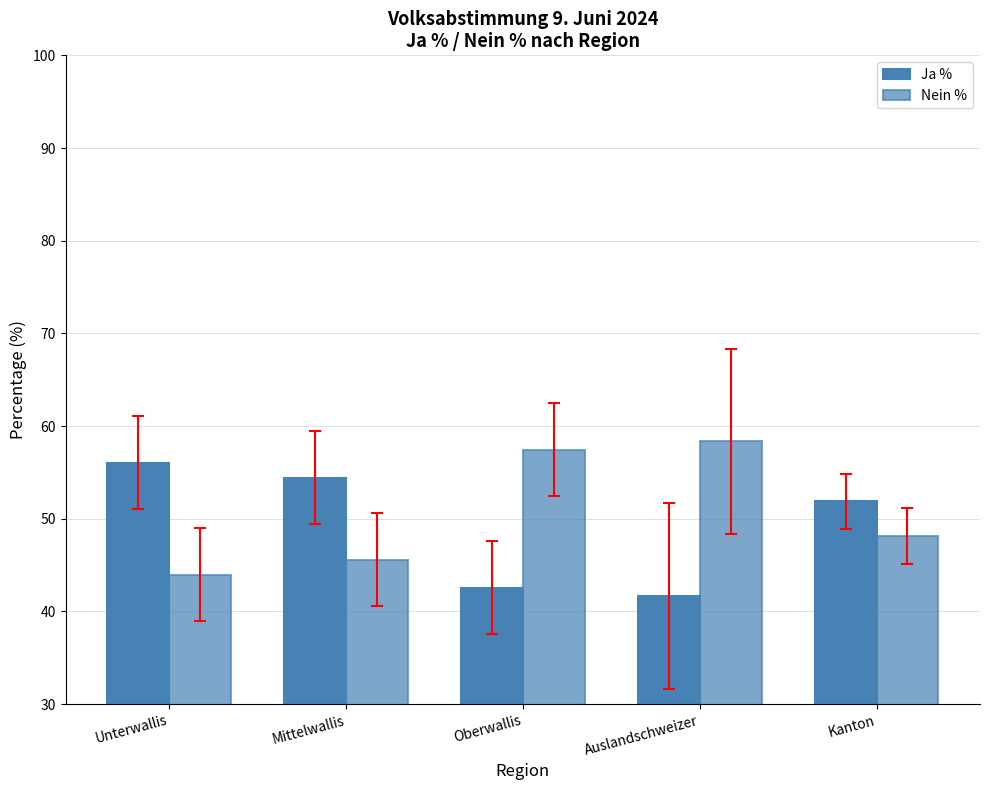

What is the sum of all Nein % values?

253.5